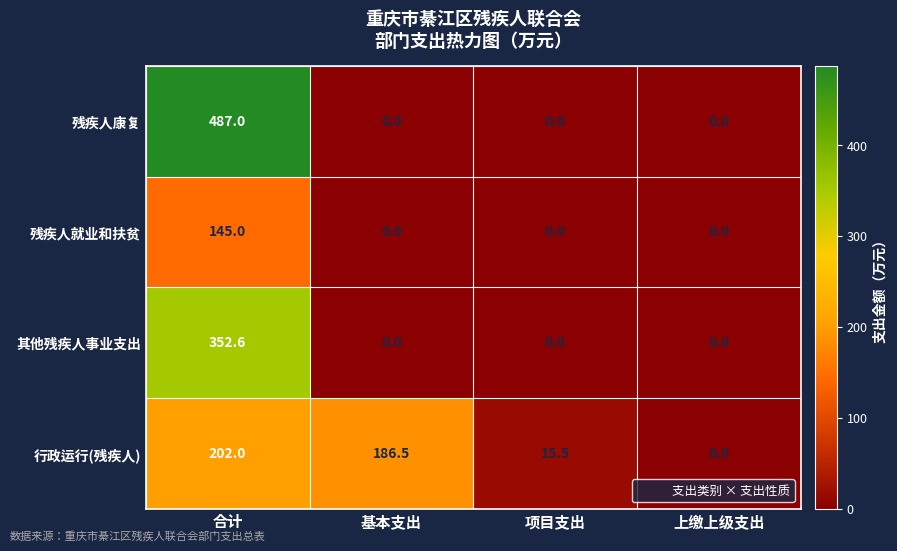

Between 合计 and 基本支出, which series saw the biggest shift?

残疾人康复